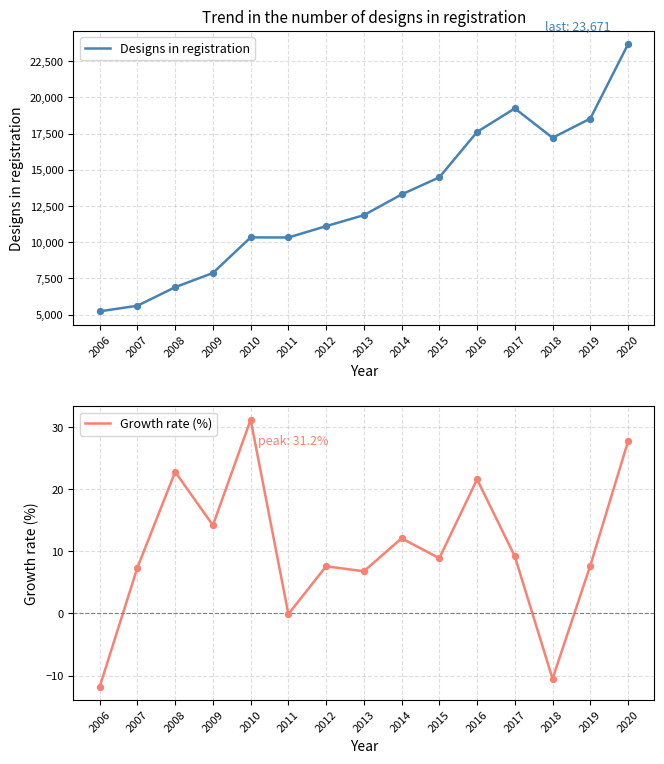

Which series contains the highest Y value?

Designs in registration